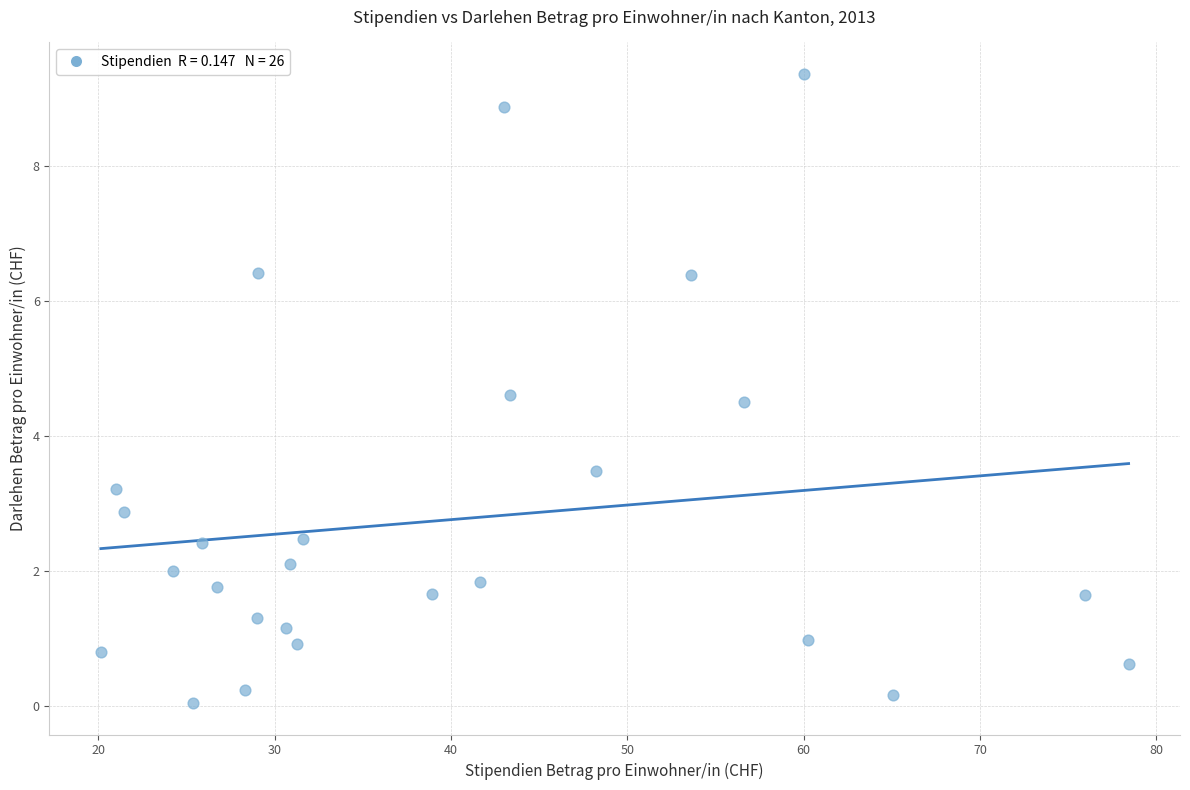

What is the range of Y values (max minus min)?

9.3